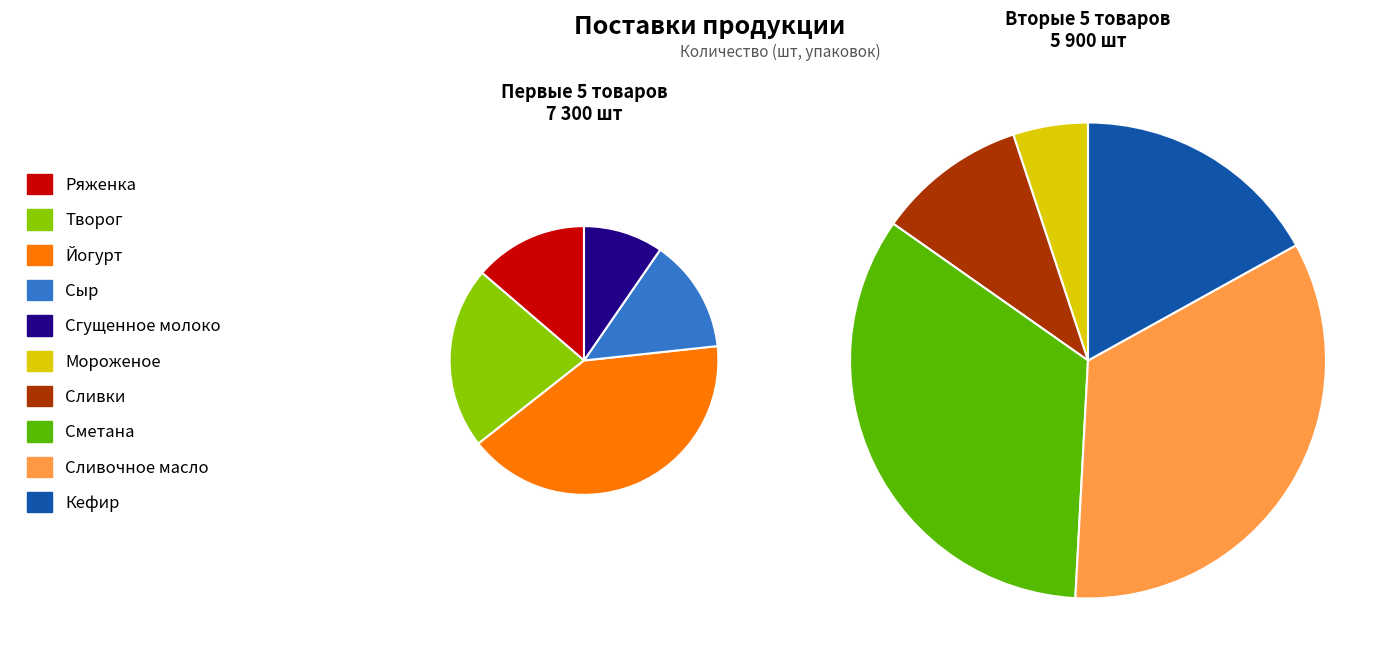

The Сливки slice represents 17% of the pie. True or false?

False